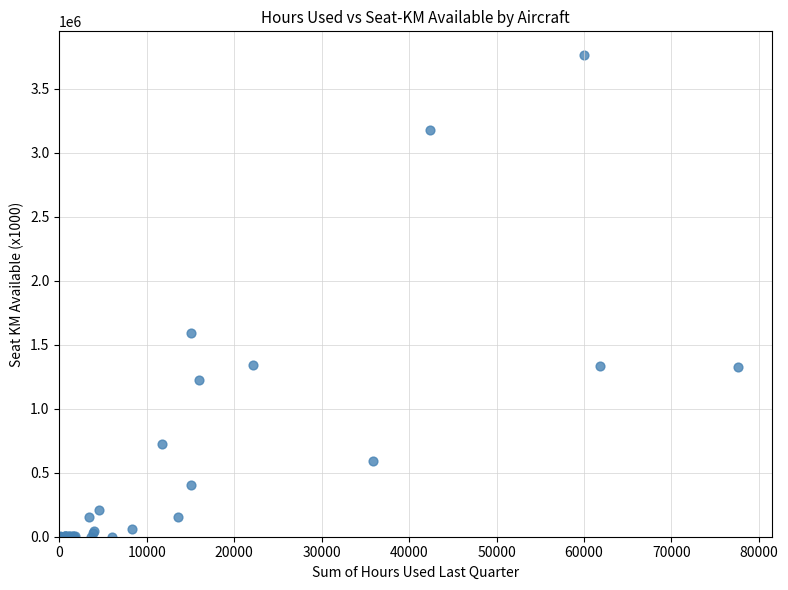

What Y value in the scatter plot is closest to 1881000?

1593482